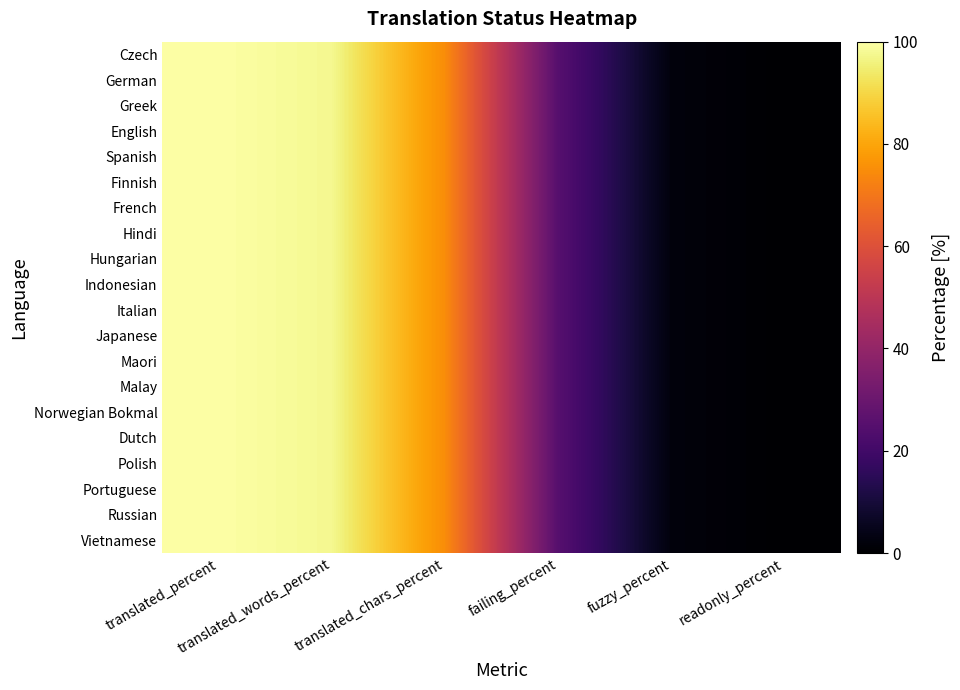

Rank the series at translated_words_percent from lowest to highest value.

Czech, German, Greek, English, Spanish, Finnish, French, Hindi, Hungarian, Indonesian, Italian, Japanese, Maori, Malay, Norwegian Bokmal, Dutch, Polish, Portuguese, Russian, Vietnamese